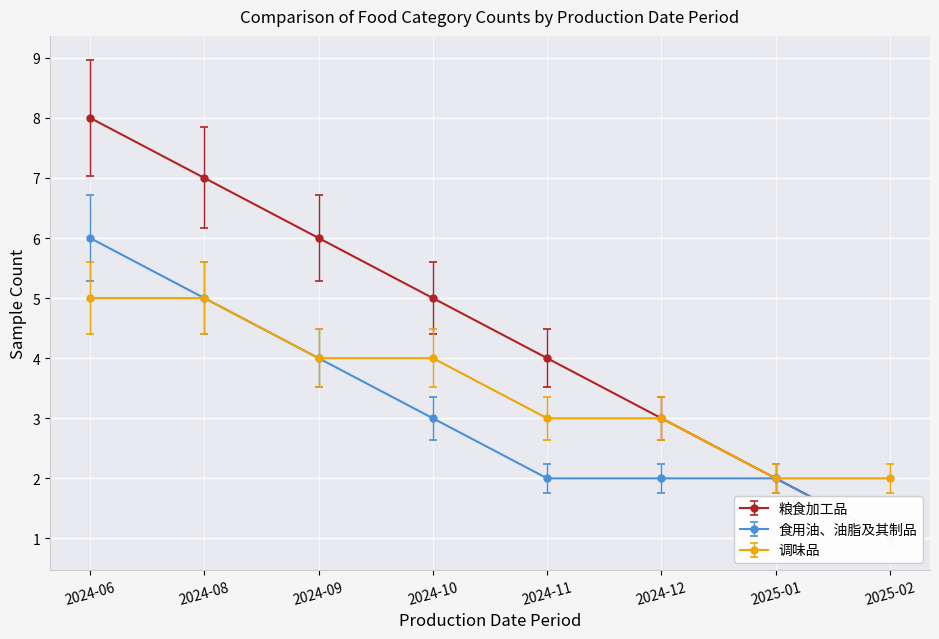

What is the value of the 调味品 point at the 4th from the left?

4